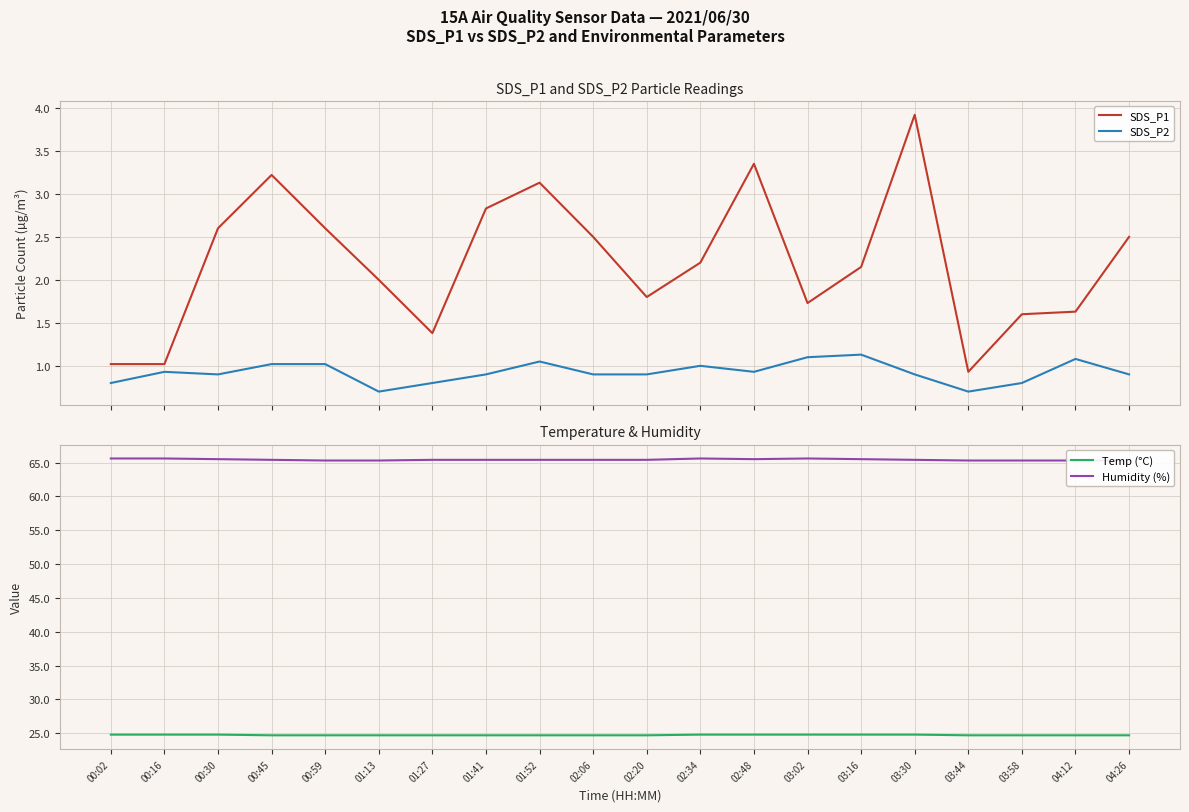

At which category does SDS_P1 reach its first local peak?

00:45